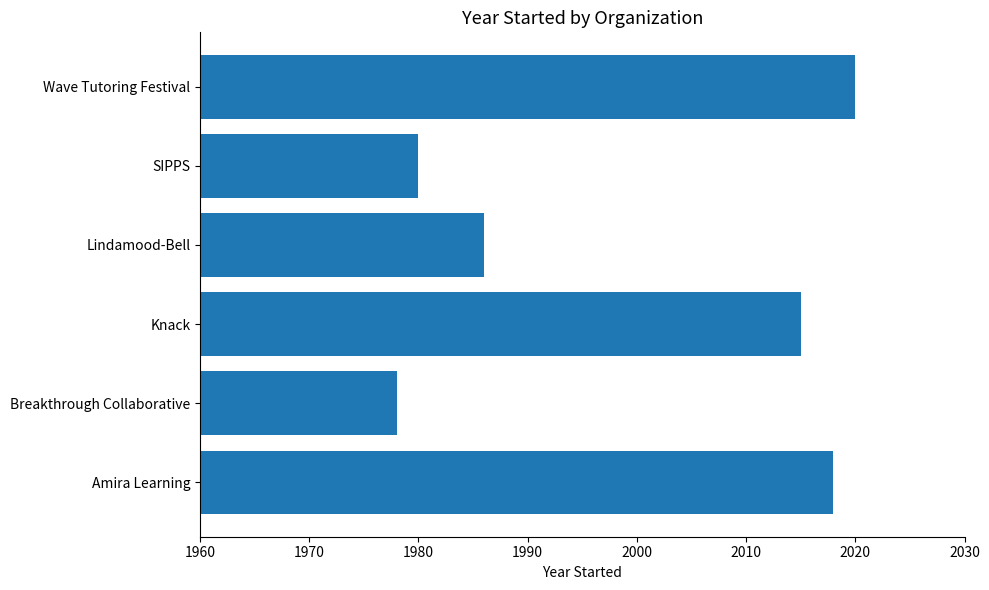

How many series are shown in this chart?

1